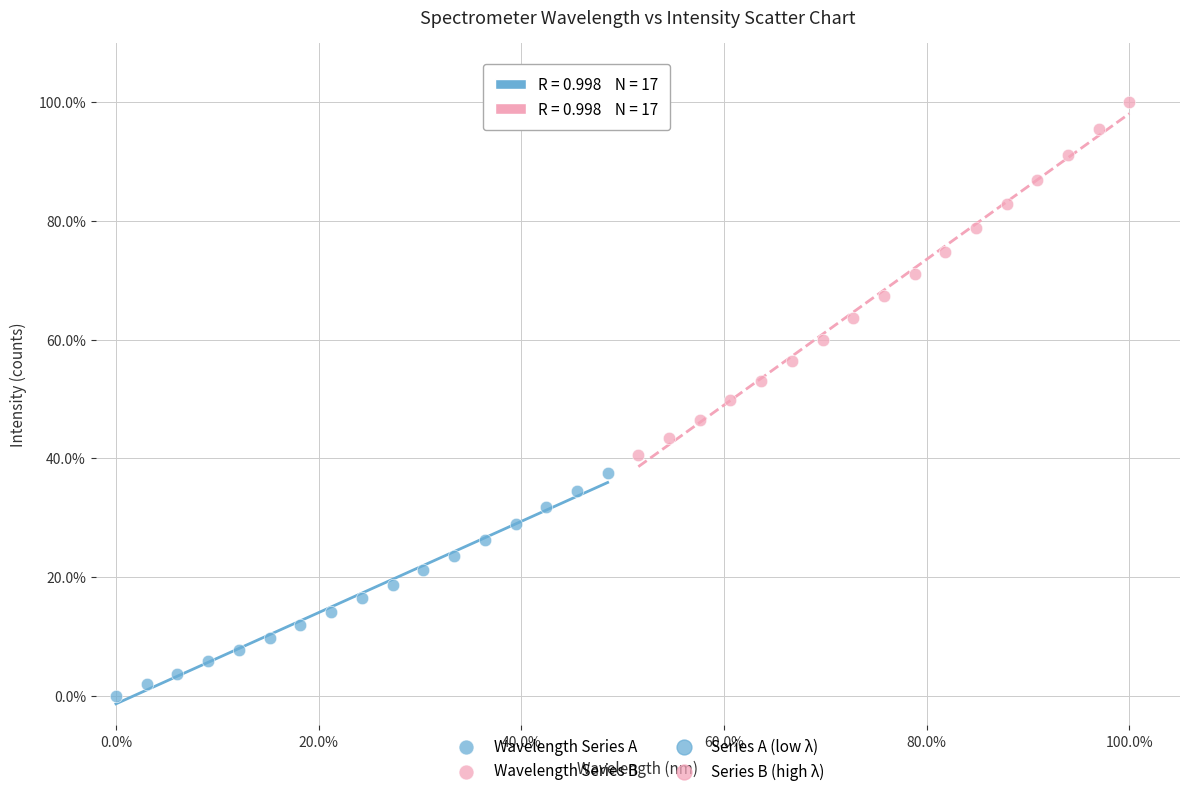

Which series has the largest Y range (max minus min)?

Wavelength Series B